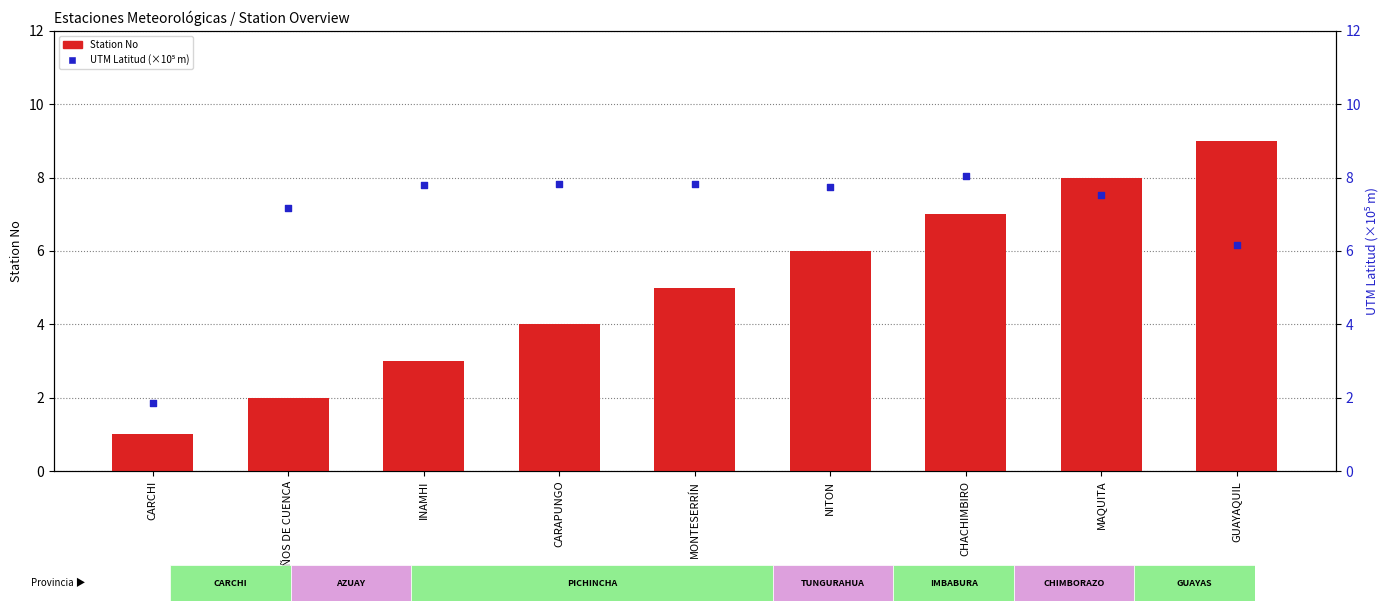

At how many categories does at least one series exceed 3?

8